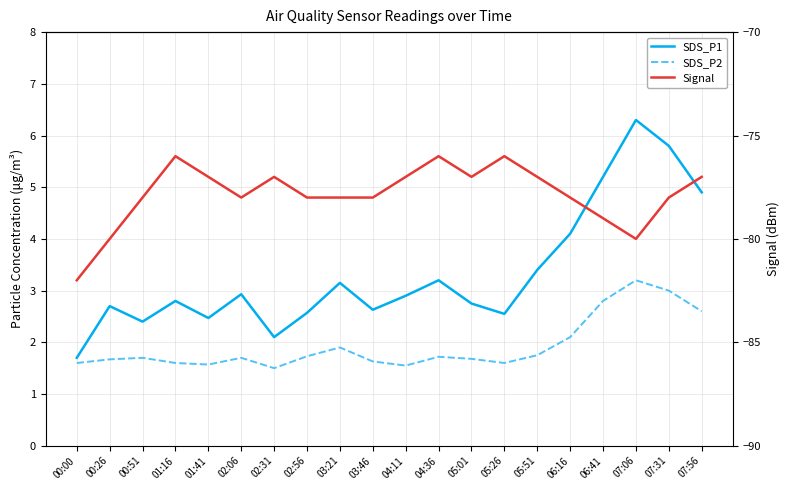

True or false: SDS_P2 and Signal cross at least once.

False